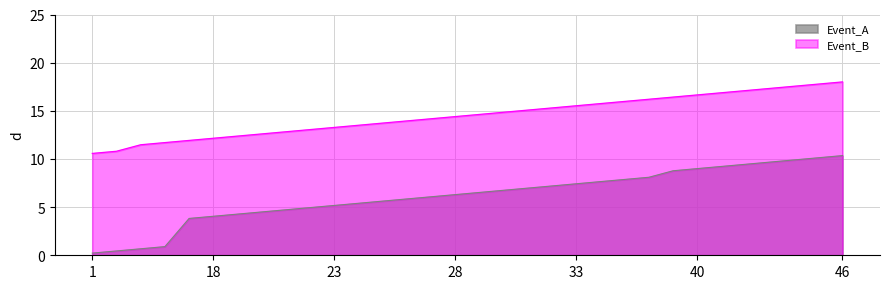

What is the smallest value displayed?

0.2